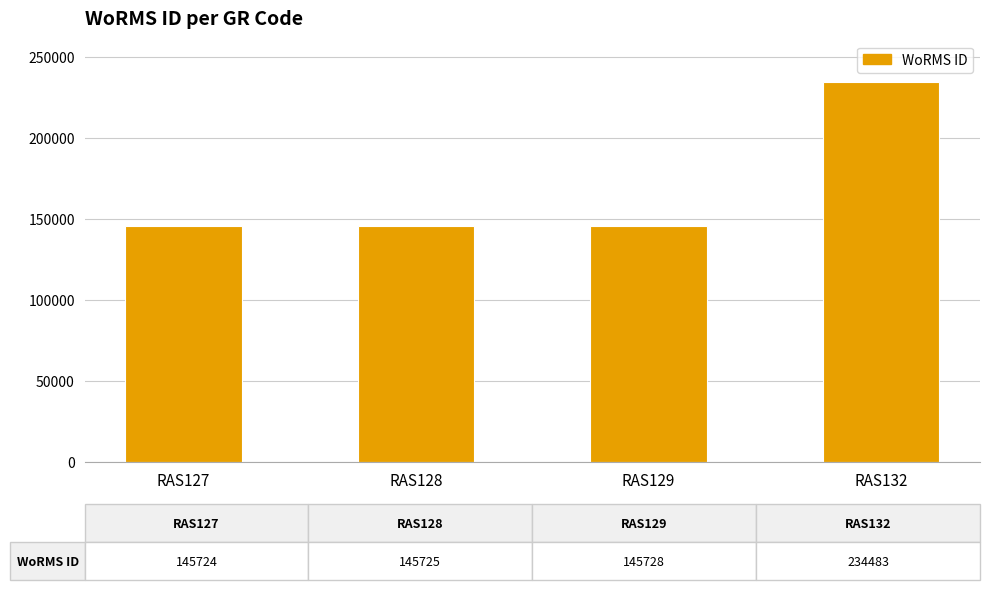

The value at RAS127 is 35335. True or false?

False